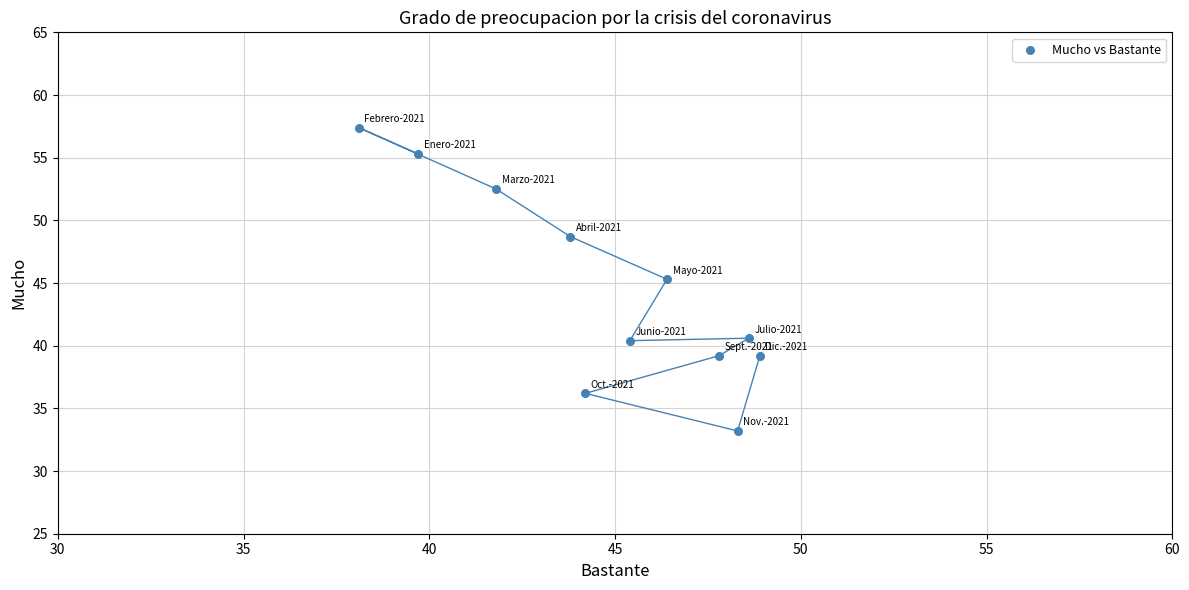

What is the average Y value?

44.4